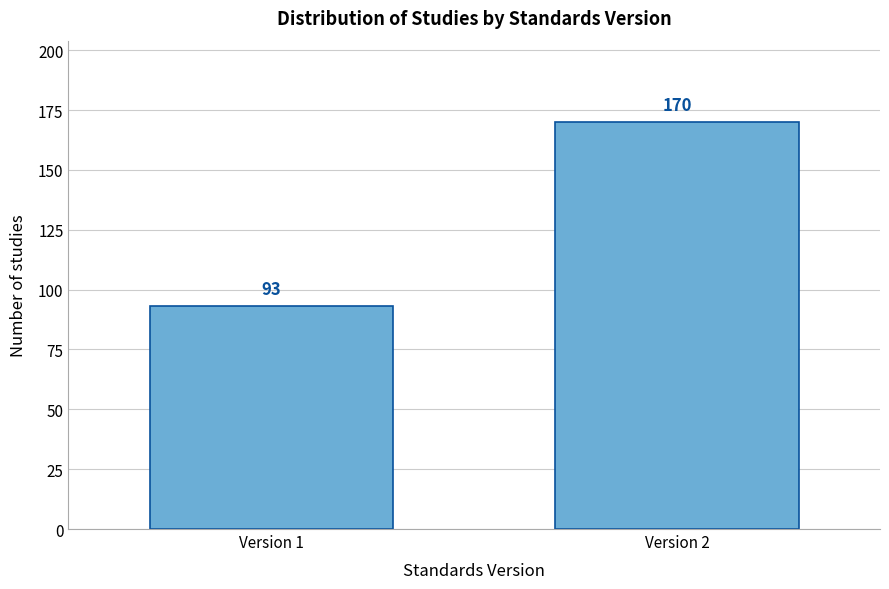

Reading left to right, list all the values displayed in this chart.

93	170